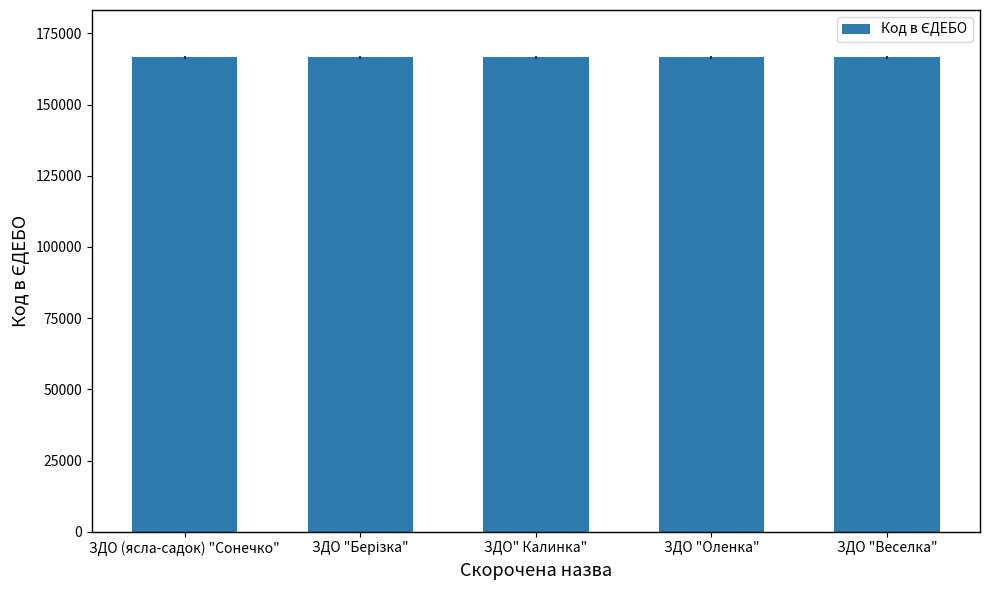

What is the ratio of the value at ЗДО "Веселка" to the value at ЗДО" Калинка"?

1.0